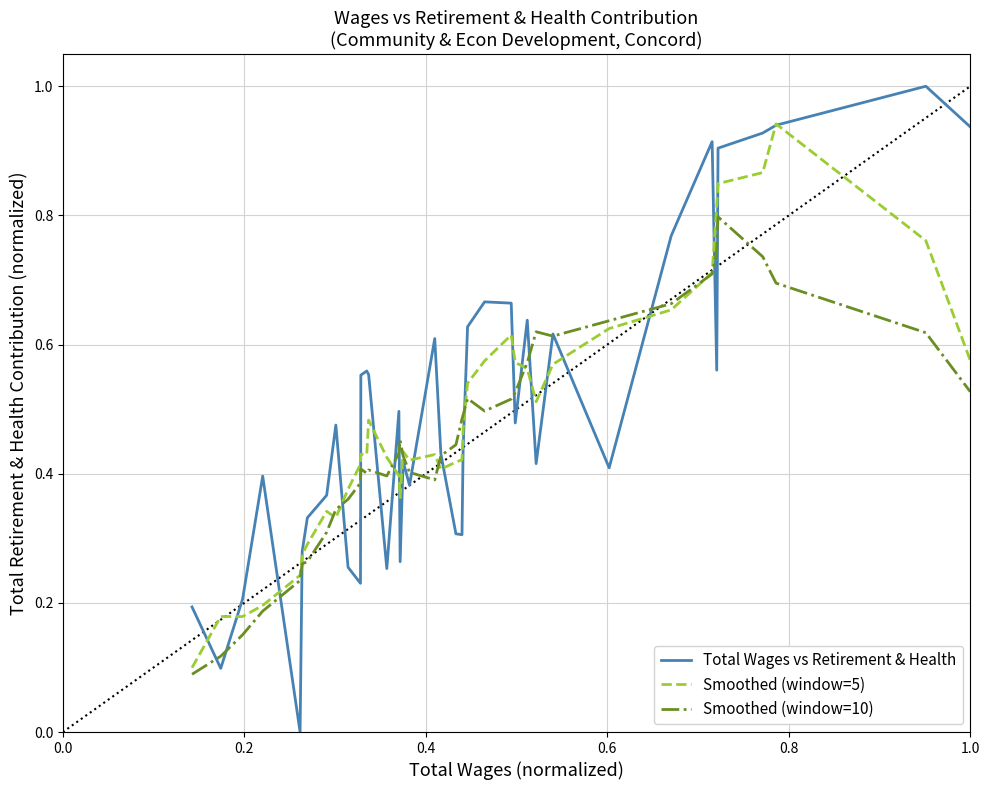

Rank the series by their maximum value, from lowest to highest.

Smoothed (window=10), Smoothed (window=5), Total Wages vs Retirement & Health